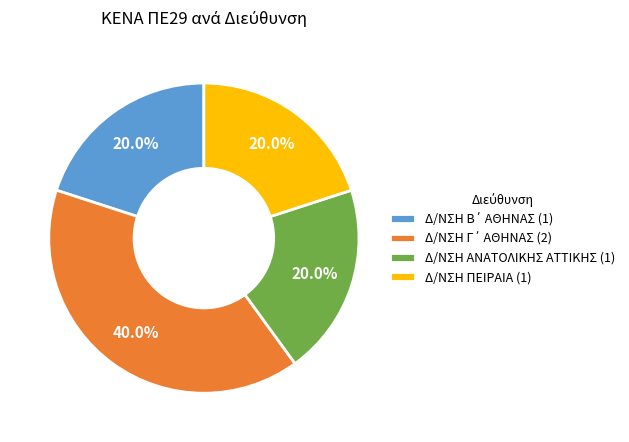

Count the number of slices in the pie.

4